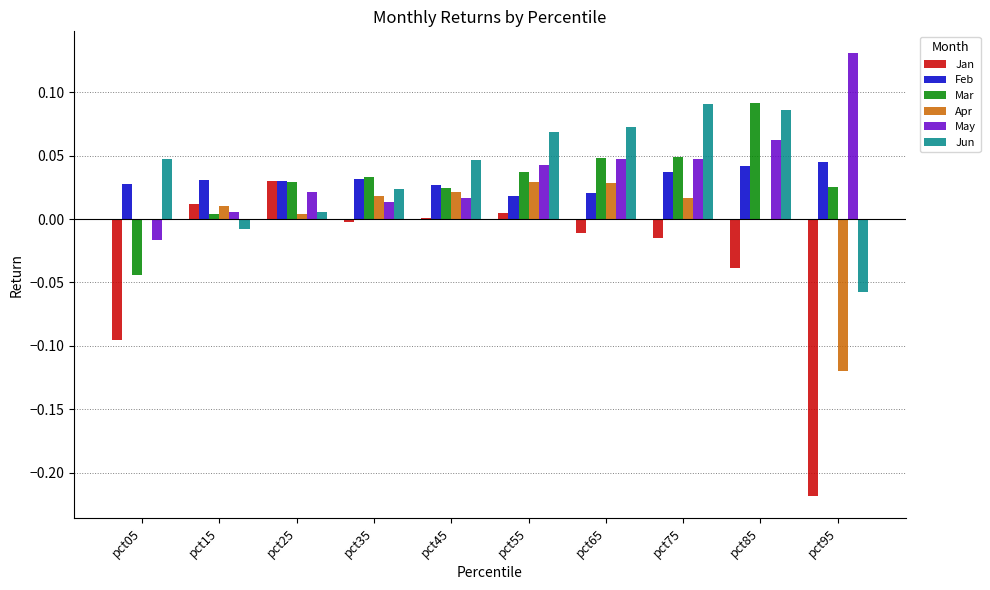

Which label corresponds to the largest value in the chart?

pct95